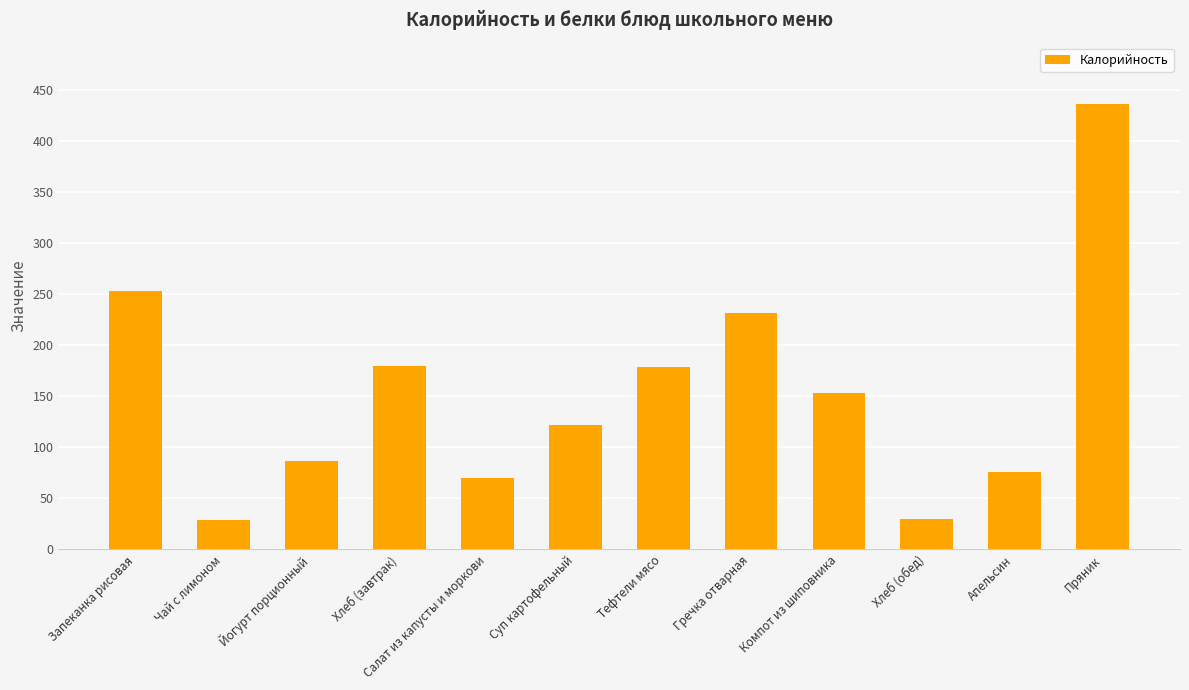

What position from the right is Йогурт порционный?

10